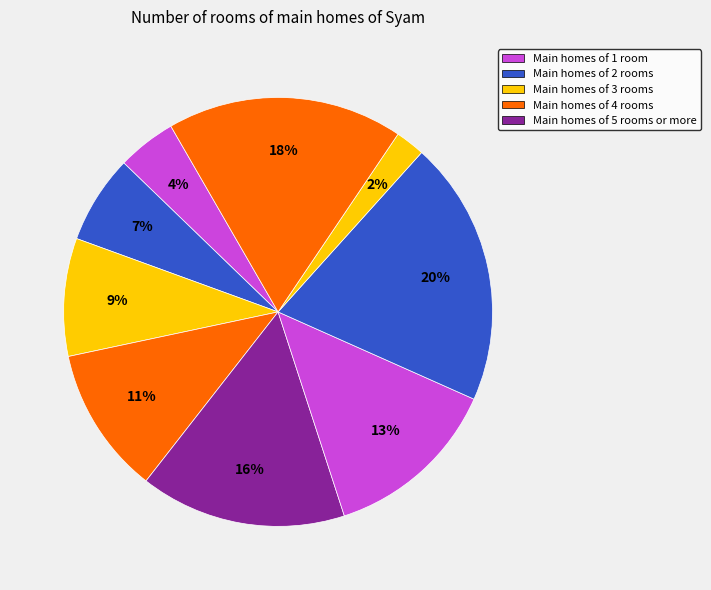

How many segments does this pie chart have?

9